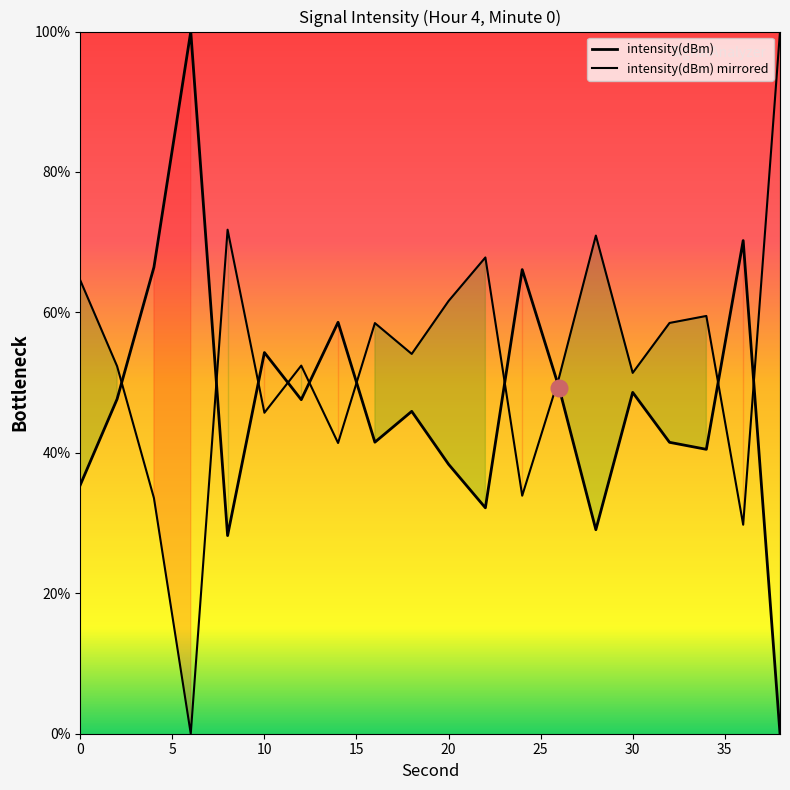

True or false: there are more than 2 points higher than both neighbors.

True